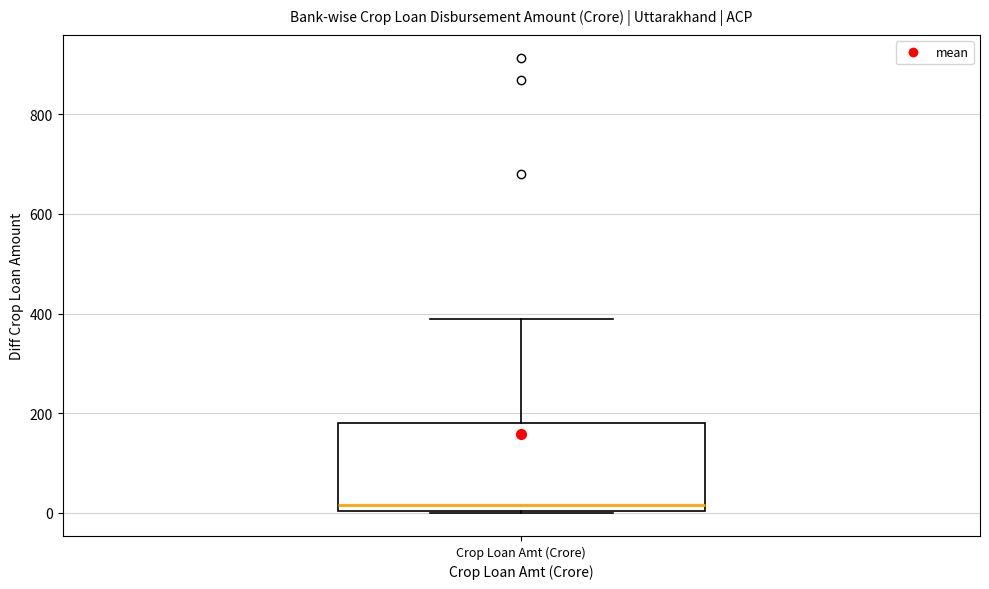

Read this box plot against the y-axis: the position of the median line, the range covered by the box, and the ends of both whiskers. The values are not printed on the chart, so give them approximately, as read against the axis.

median 20, box 0 to 180, whiskers 0 to 380